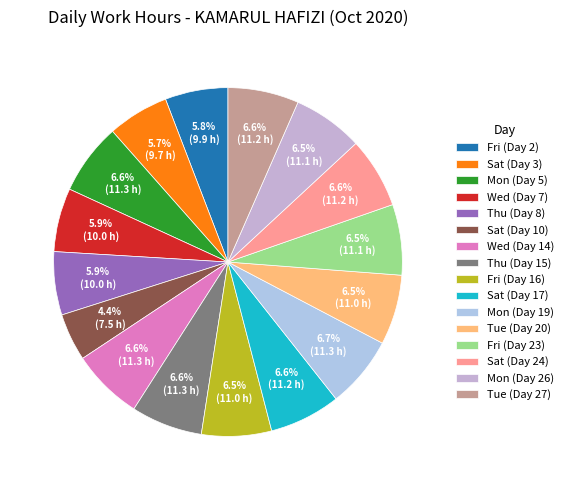

Which category has the biggest portion of the pie?

Mon (Day 19)